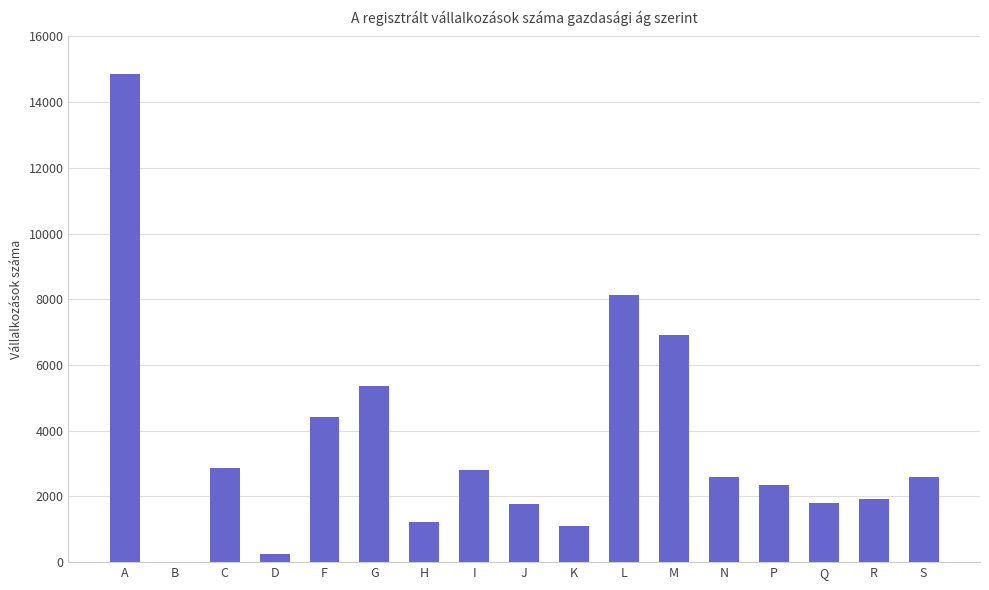

How many series are shown in this chart?

1